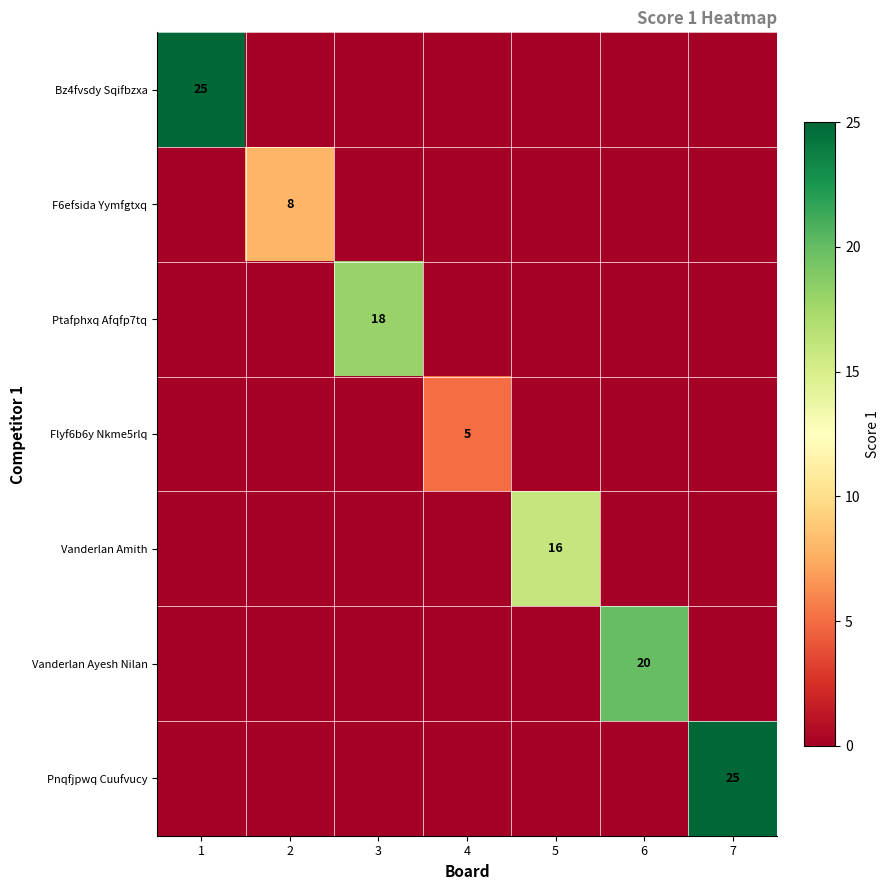

How many categories are shown in the chart?

7